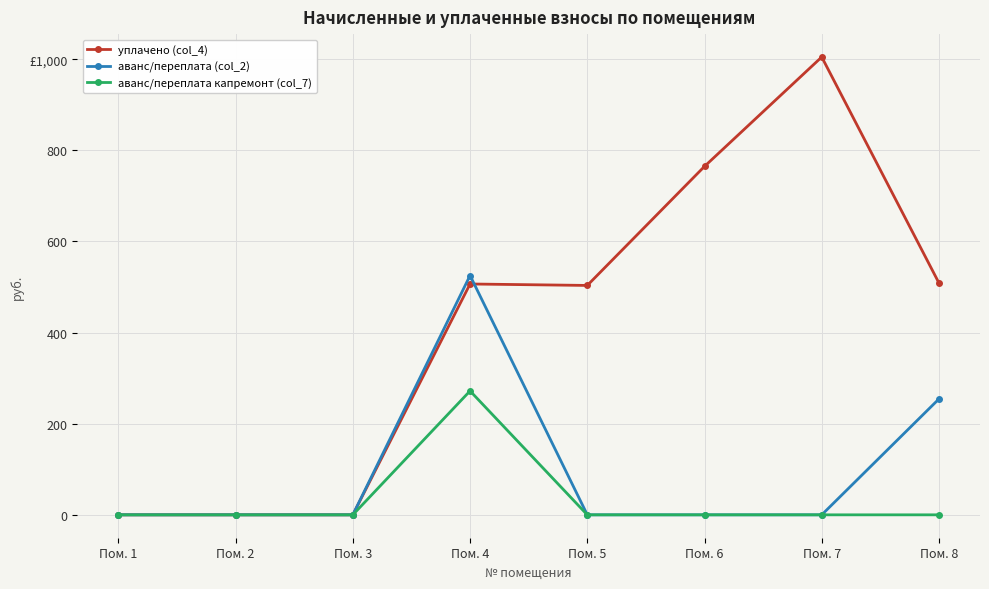

Which category has the lowest value across all series?

Пом. 1